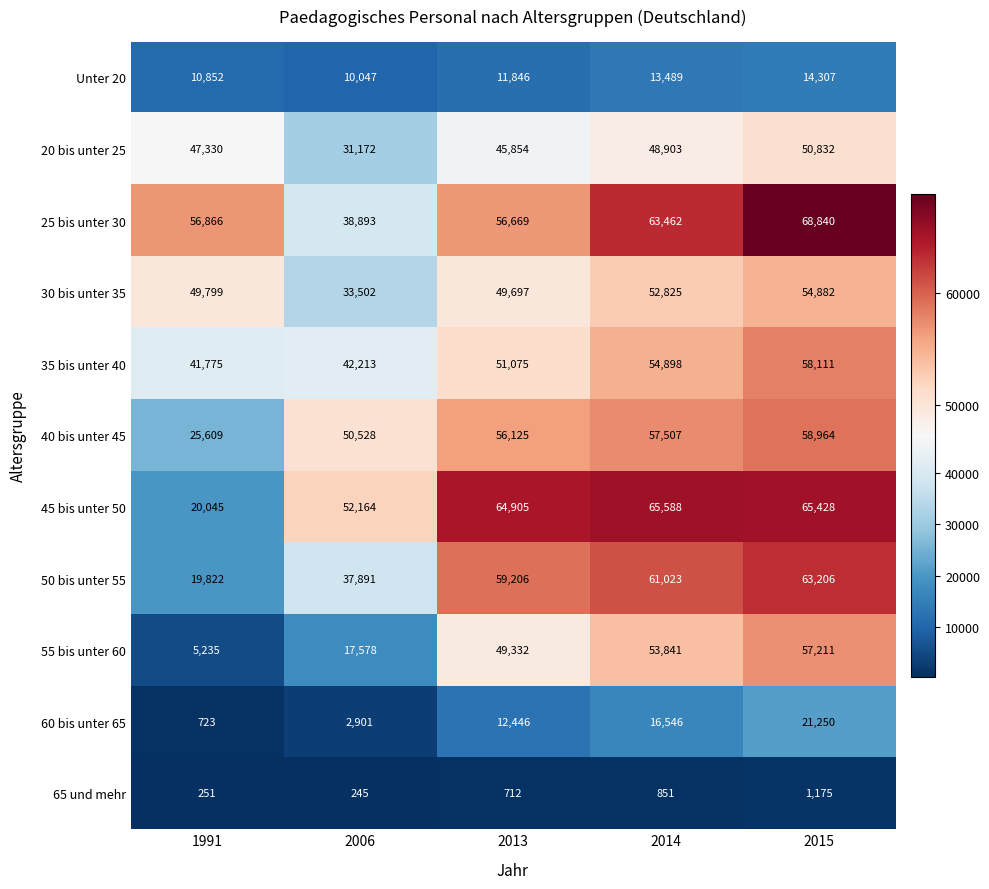

Count the number of data series in this chart.

11